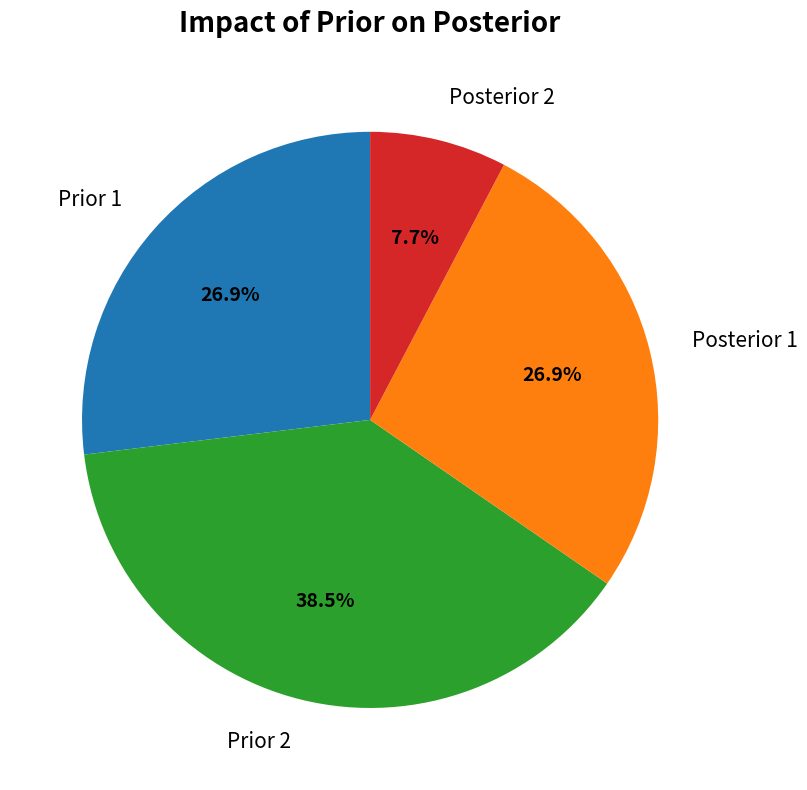

Is the sum of Posterior 1 and Prior 1 greater than half?

Yes